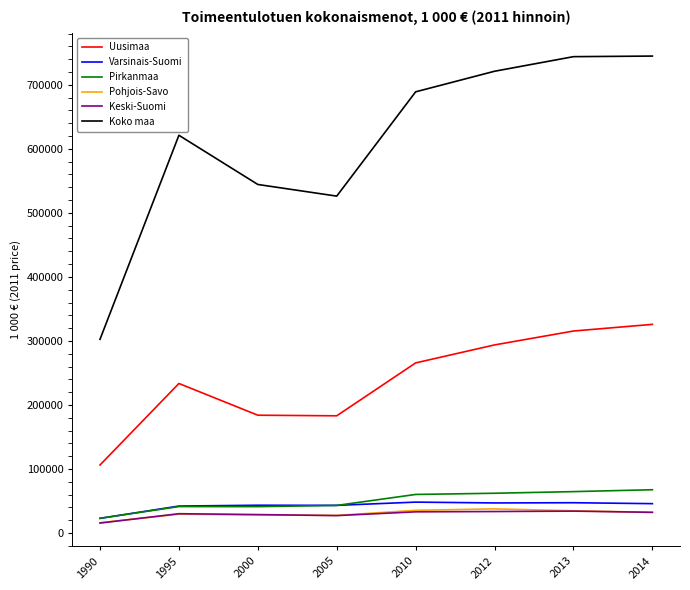

True or false: Koko maa and Varsinais-Suomi cross at least once.

False